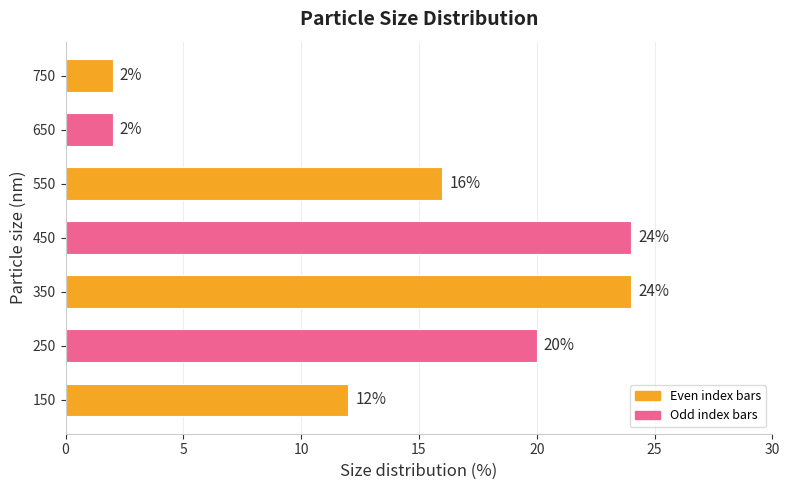

Count the number of data series in this chart.

1